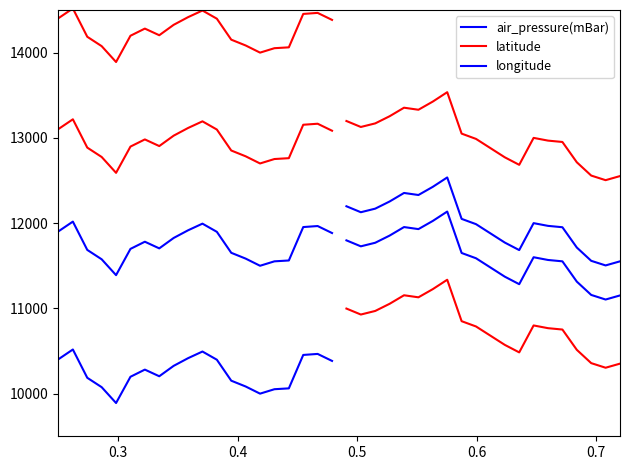

True or false: longitude and air_pressure(mBar) intersect in this chart.

False